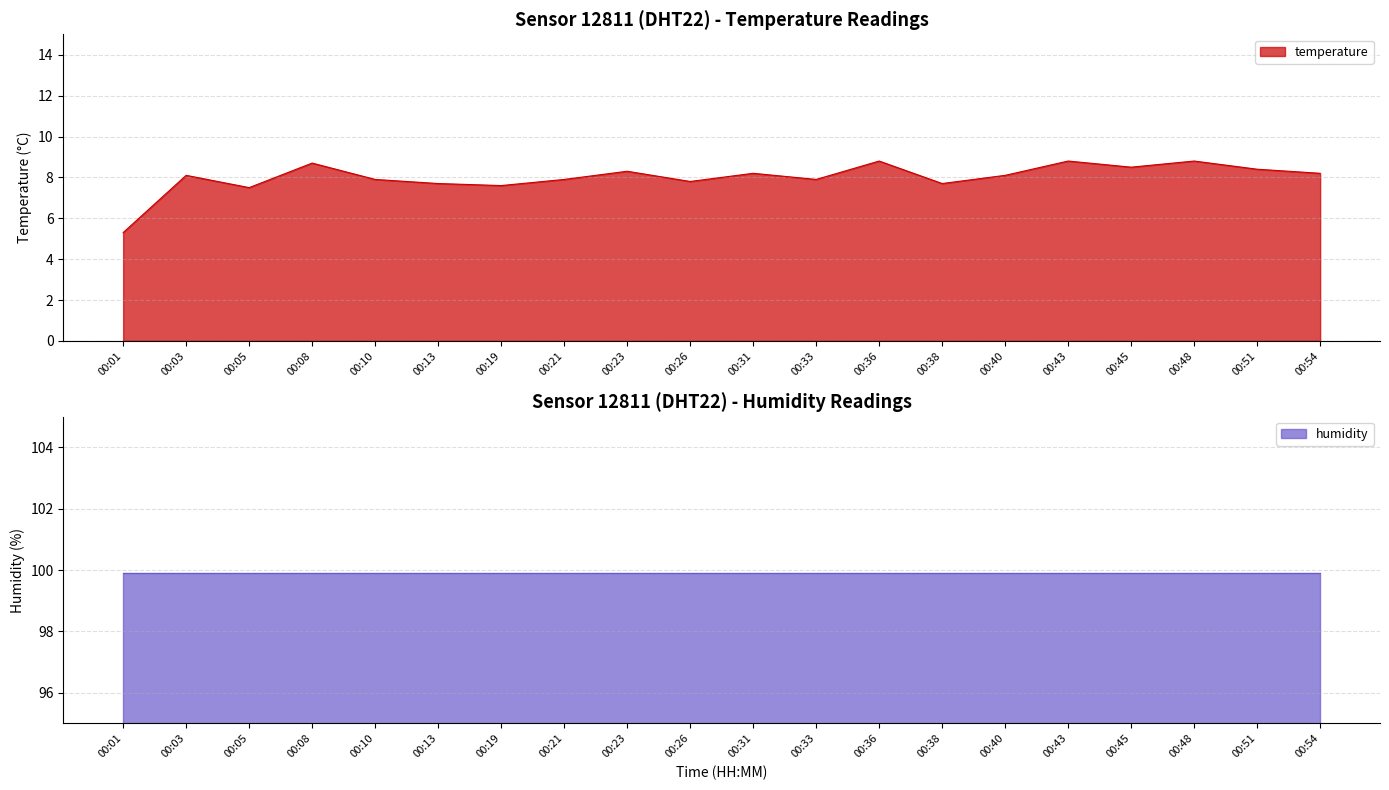

How many values are below 8?

9